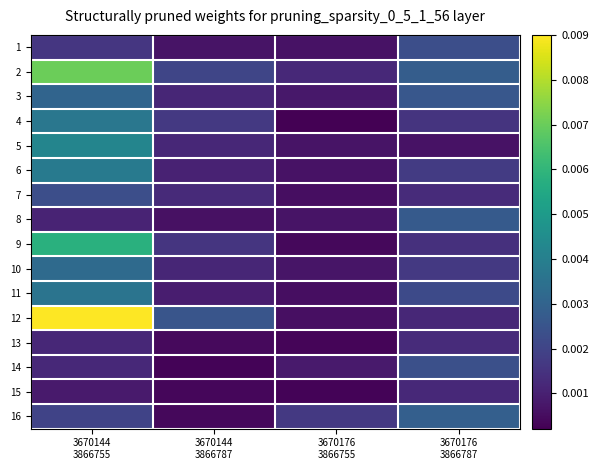

List the series in order of their peak value, lowest first.

15, 13, 1, 7, 14, 8, 16, 3, 10, 11, 4, 6, 5, 9, 2, 12